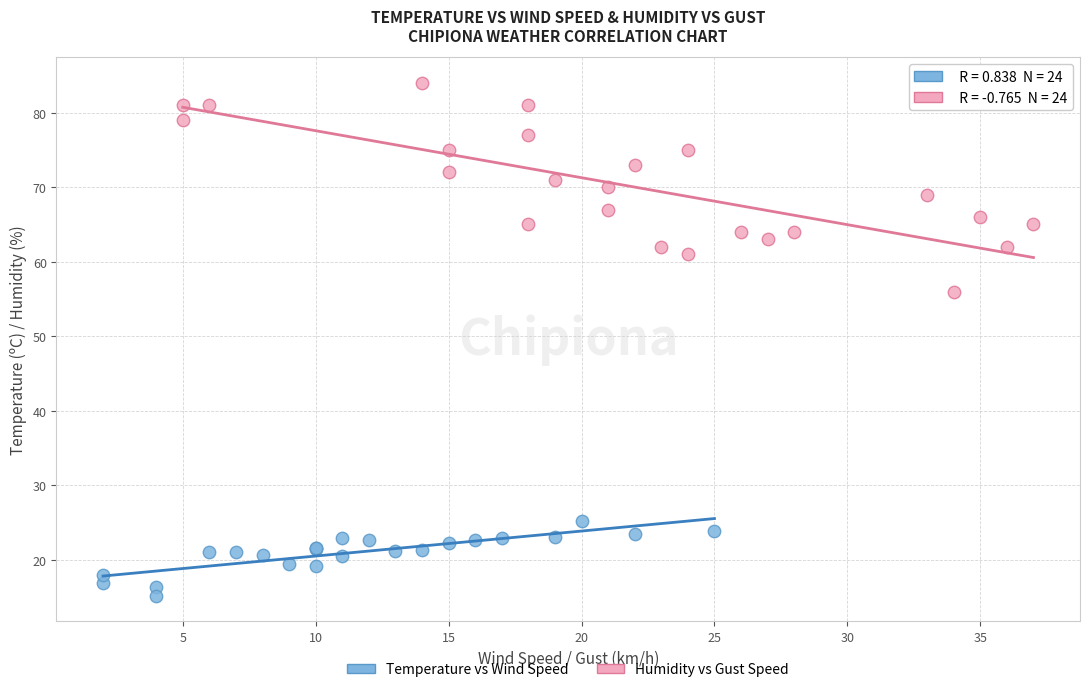

Which series has the widest spread of Y values?

Humidity vs Gust Speed